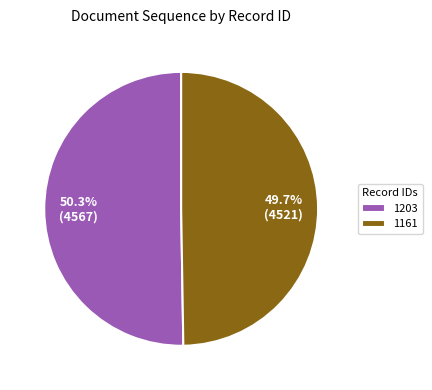

Does 1203 represent more than half of the total?

Yes